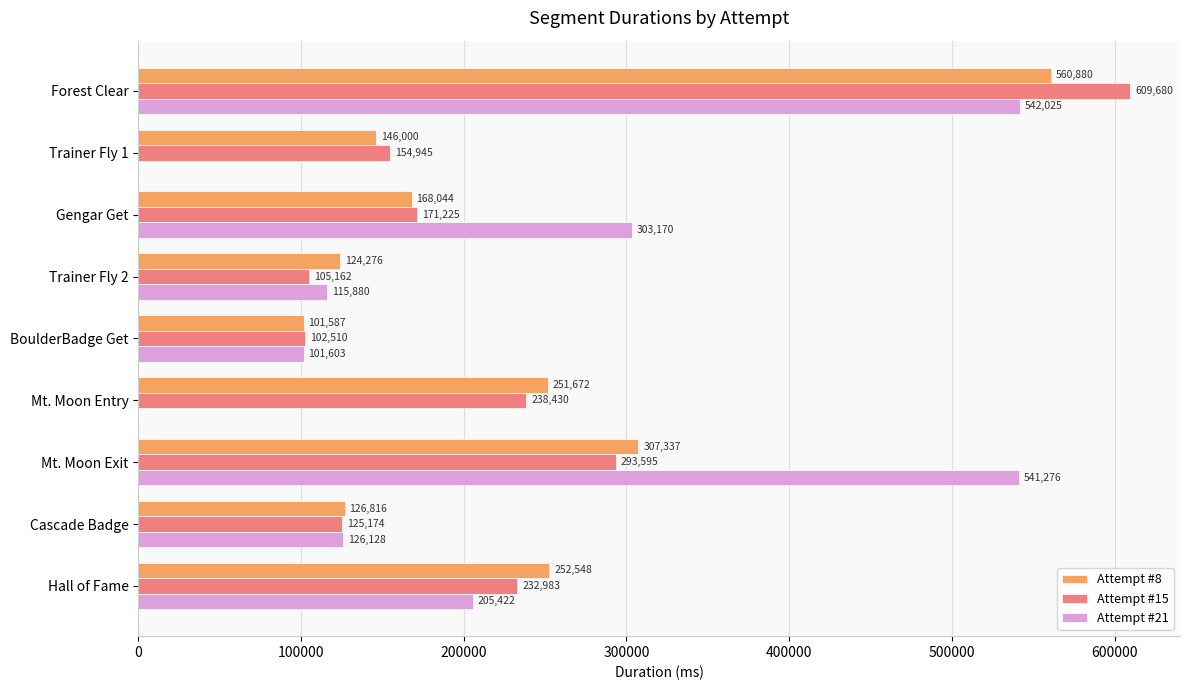

At which label is Attempt #21 closest to 271012?

Gengar Get